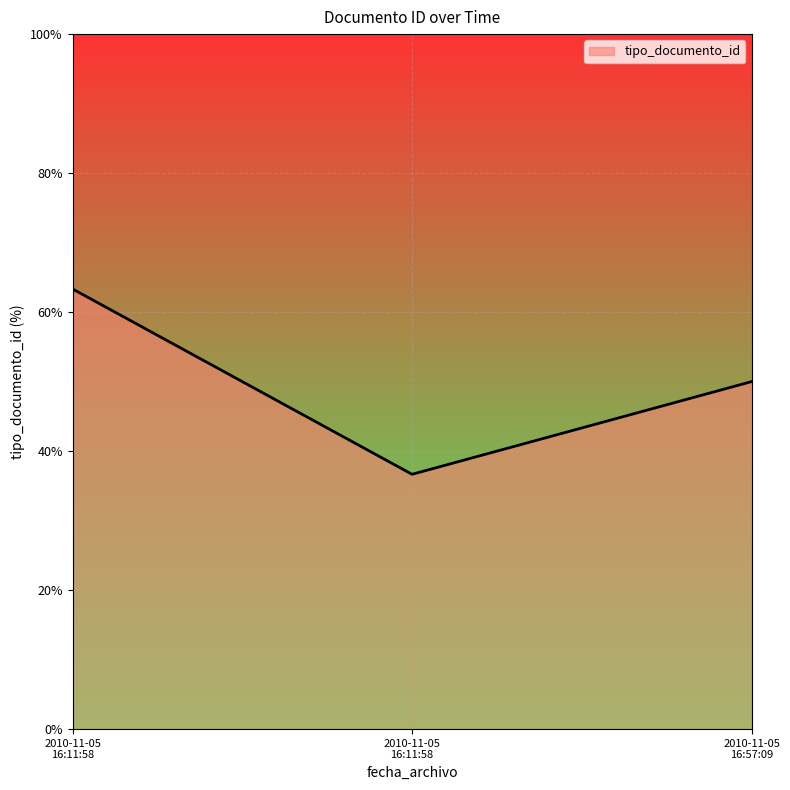

Is this an area chart (filled region under the line)?

Yes